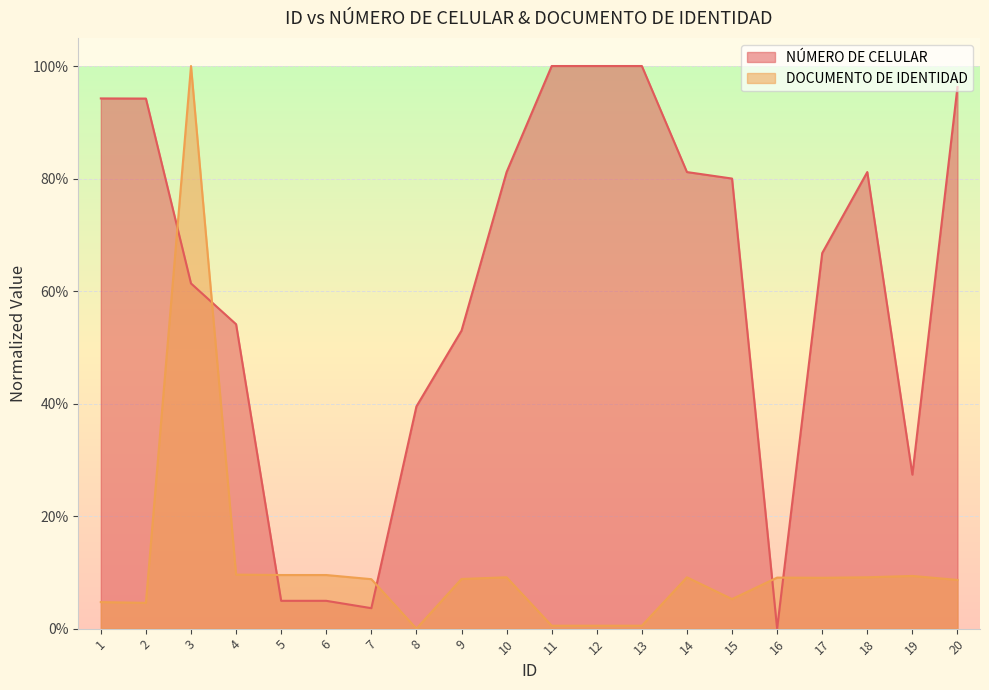

How many interior local peaks does the DOCUMENTO DE IDENTIDAD series have?

5